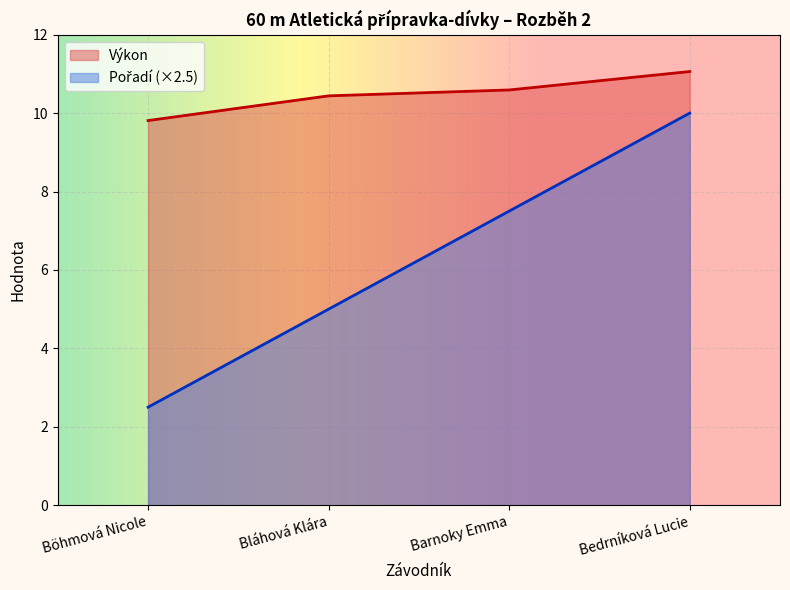

At which category is the sum across all series the highest?

Bedrníková Lucie